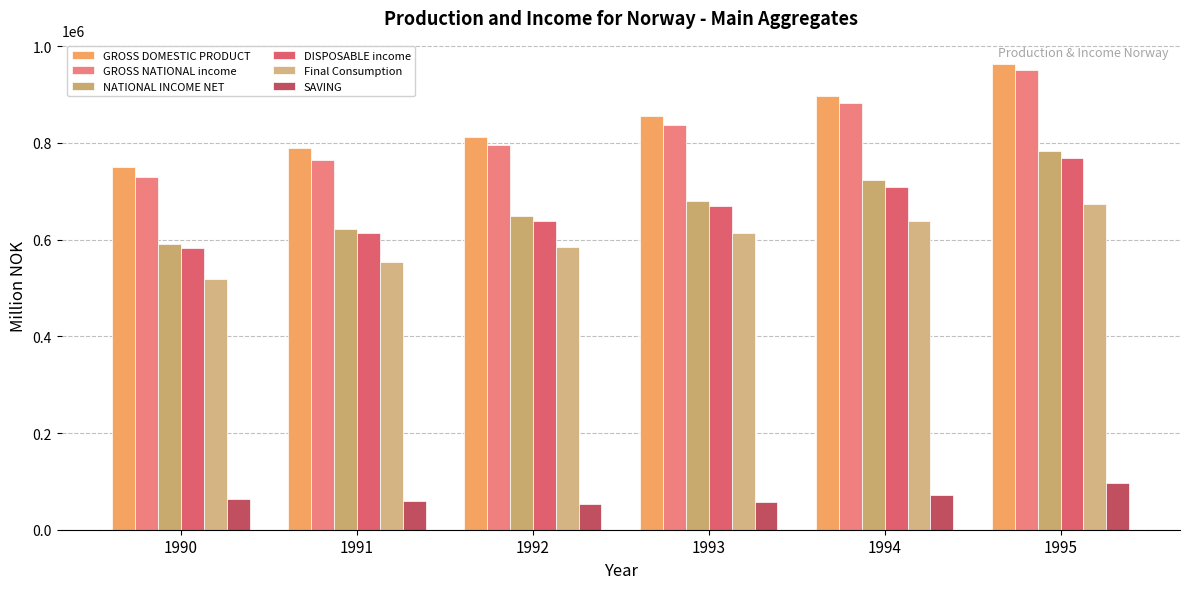

Does the chart contain stacked bars?

No